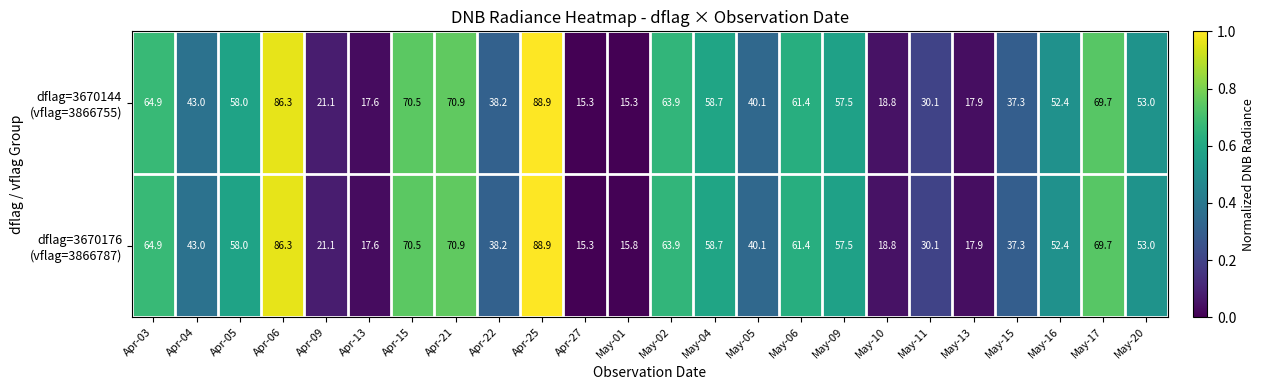

At which category is the sum across all series the highest?

Apr-25